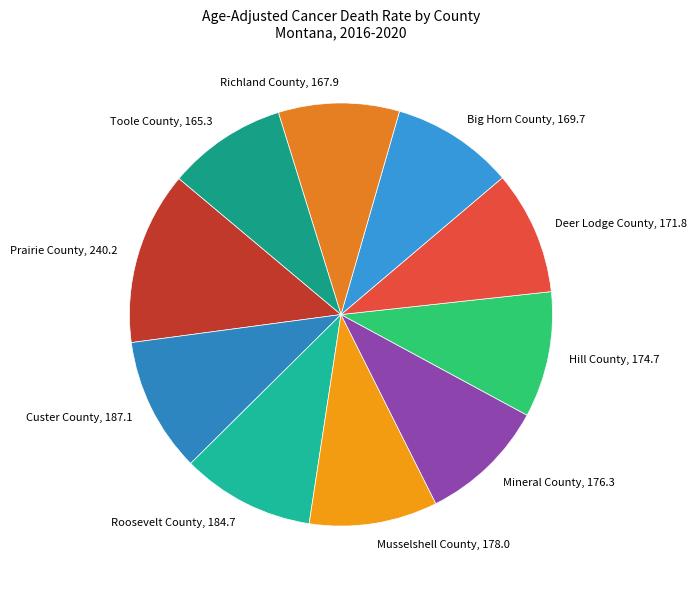

Do Deer Lodge County, 171.8 and Richland County, 167.9 together represent more than half of the pie?

No